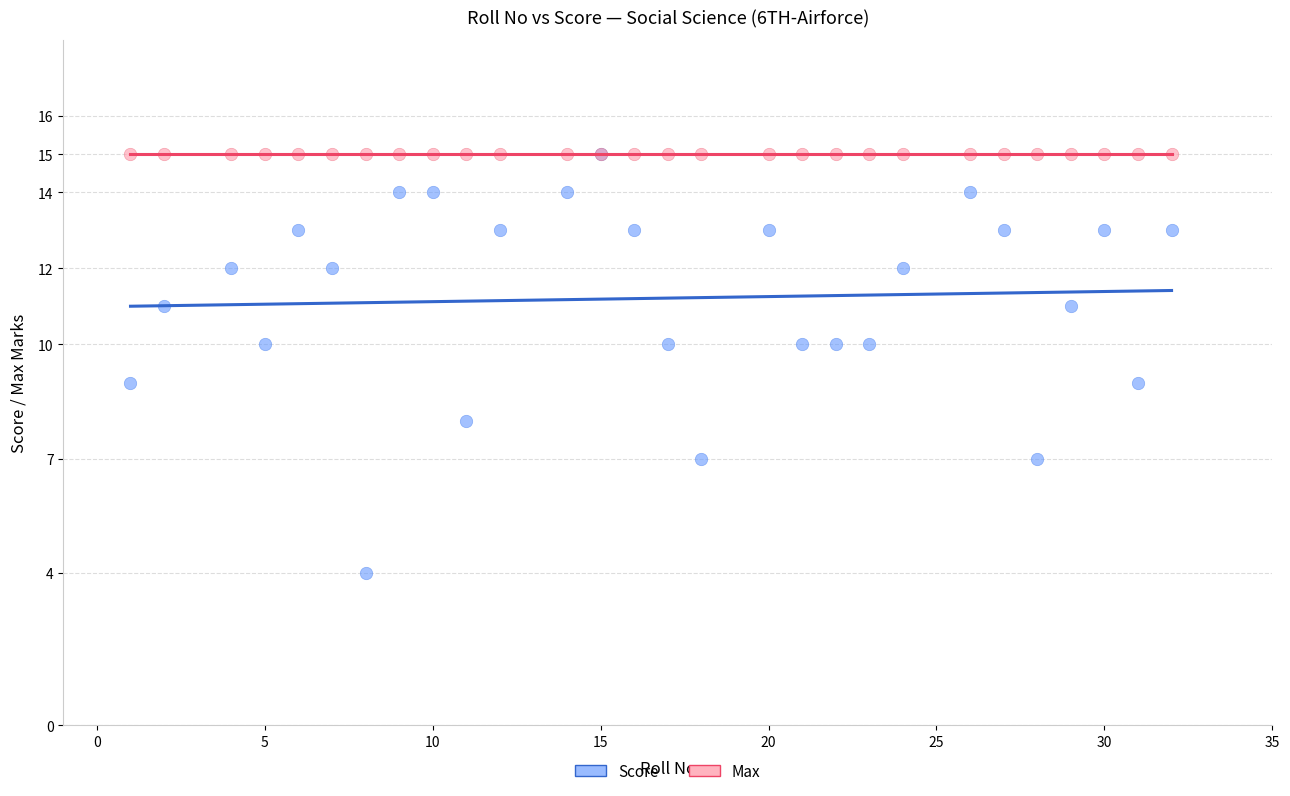

Which series contains the lowest Y value?

Score